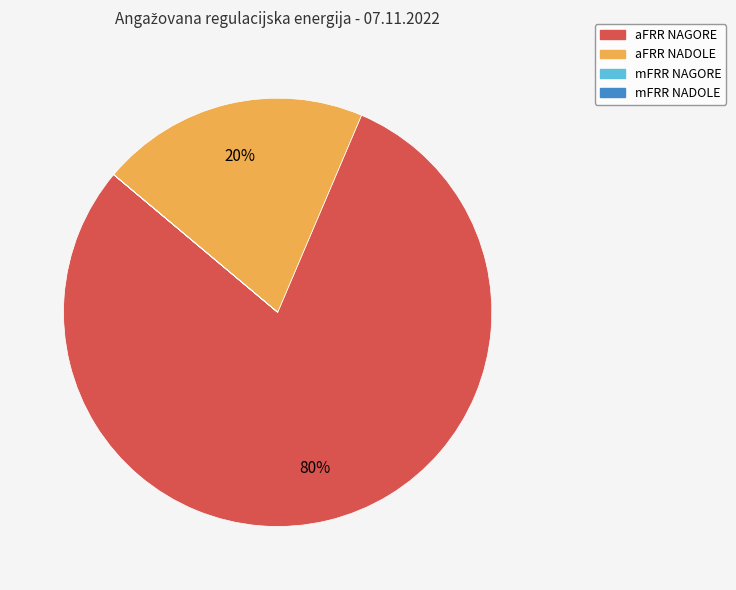

To the nearest percent, what is the average slice percentage?

25%